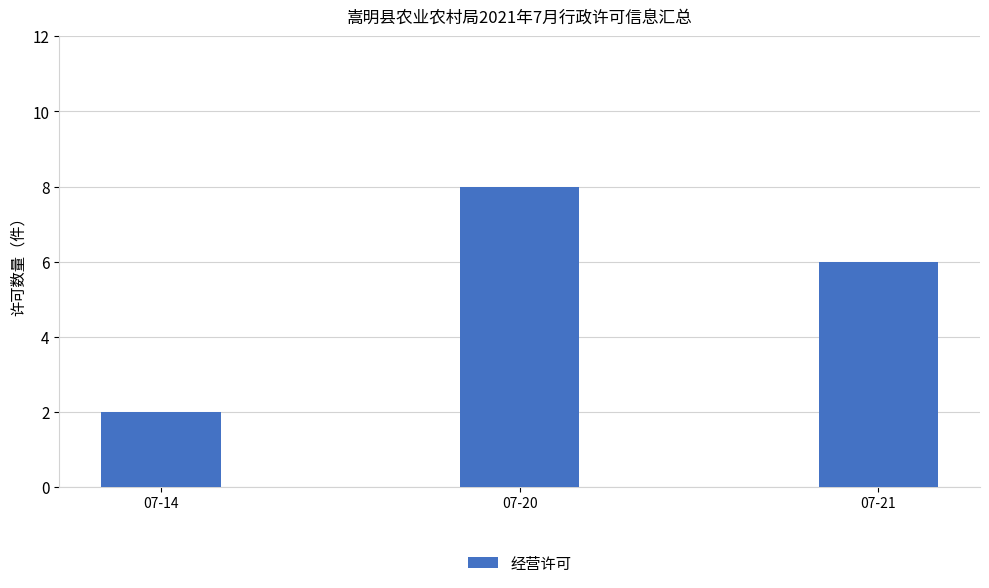

How many values are below 6?

1